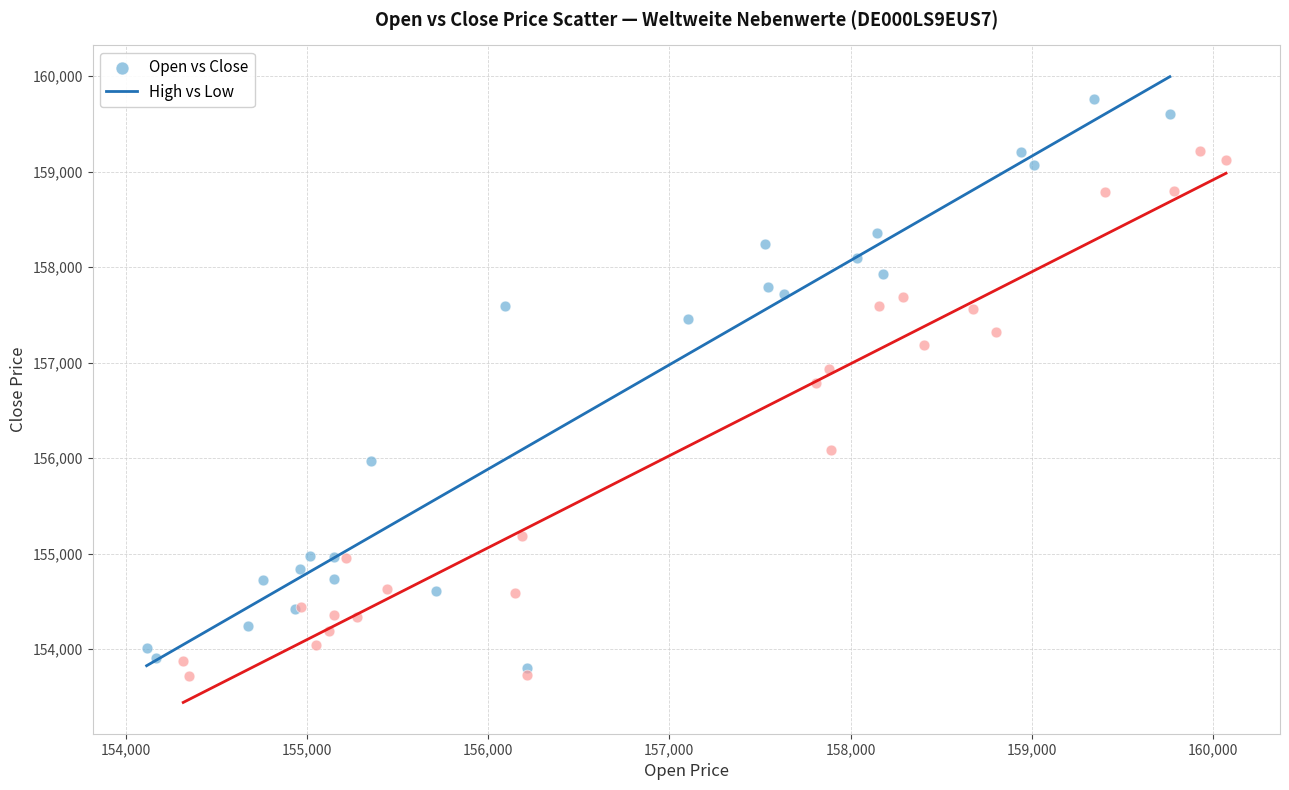

Which series reaches the minimum Y coordinate?

High vs Low